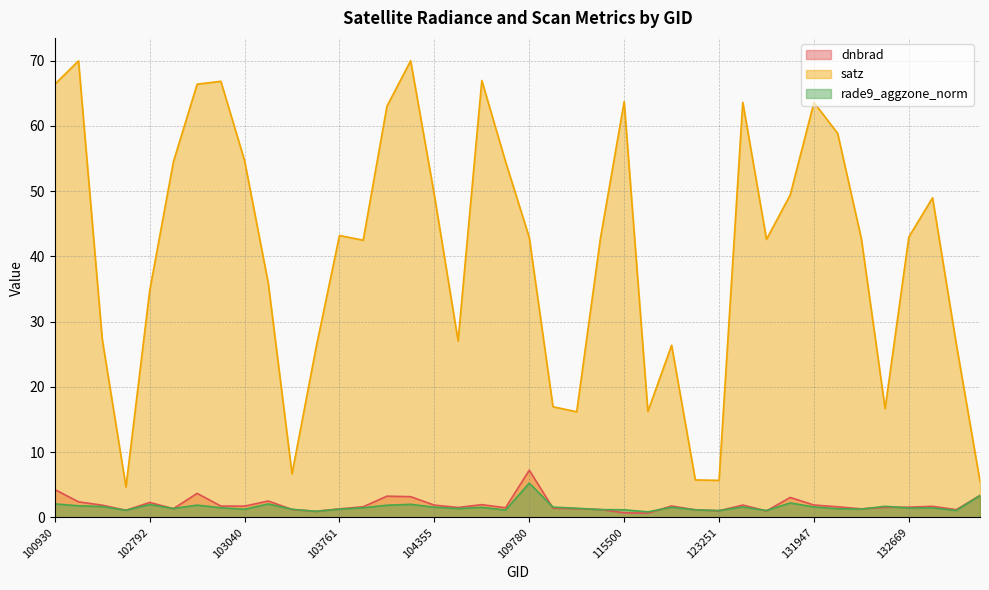

What are all the series names shown in the legend?

dnbrad, satz, rade9_aggzone_norm